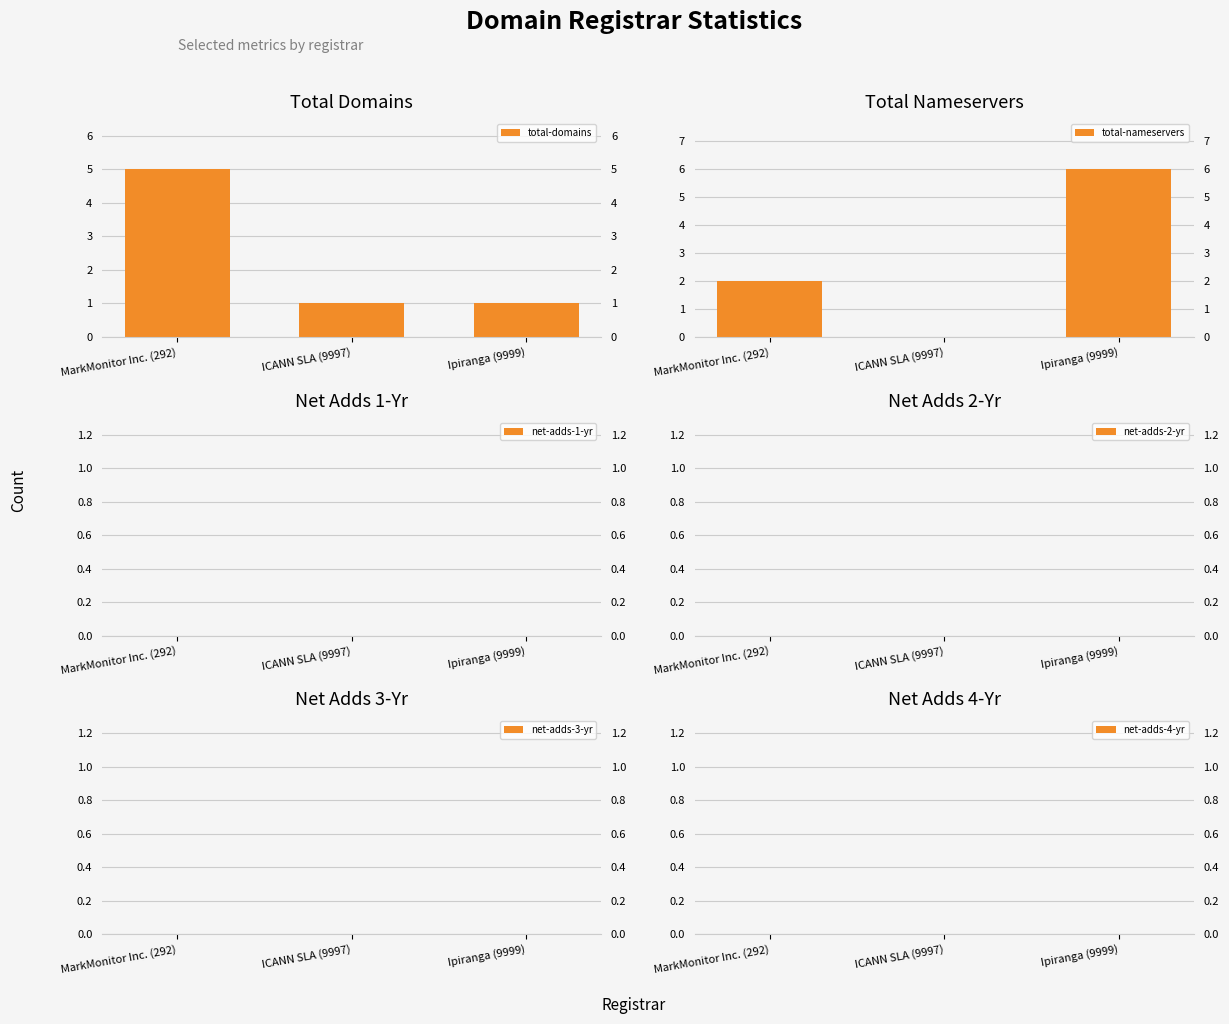

Is it true that net-adds-3-yr equals 0 at MarkMonitor Inc. (292)?

True